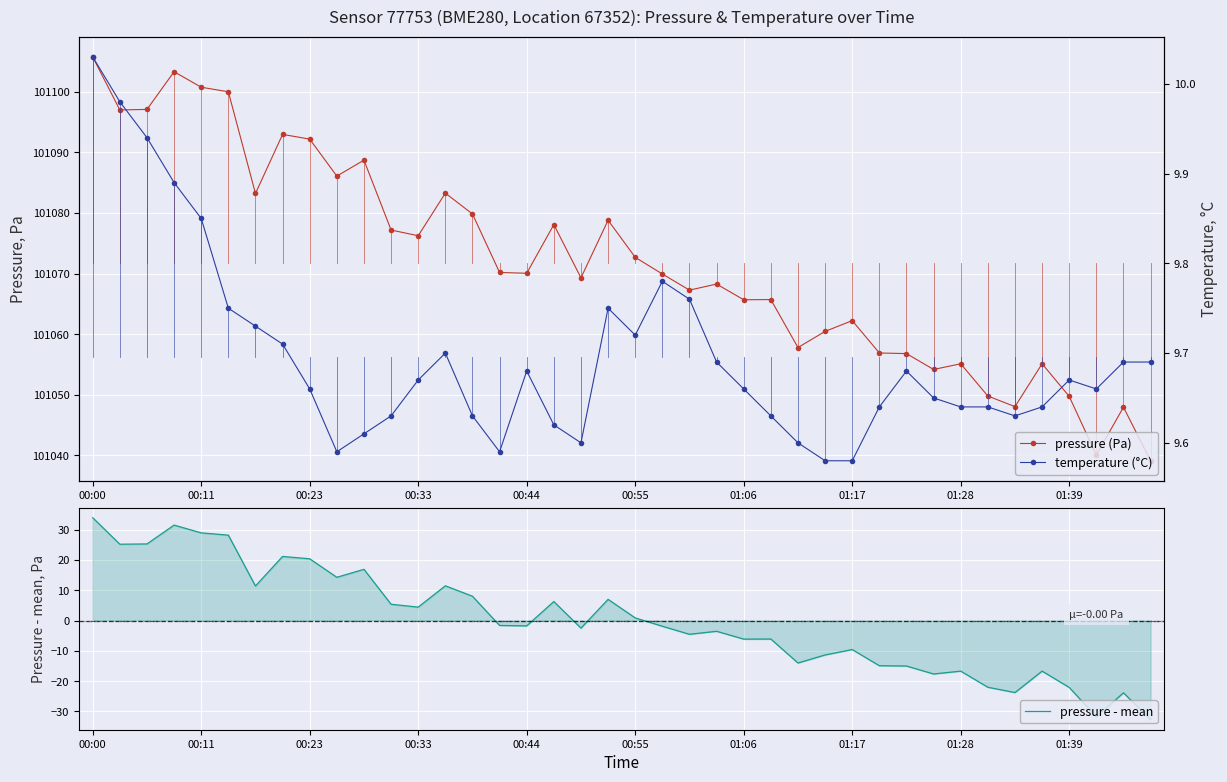

What is the maximum value for pressure - mean?

33.9